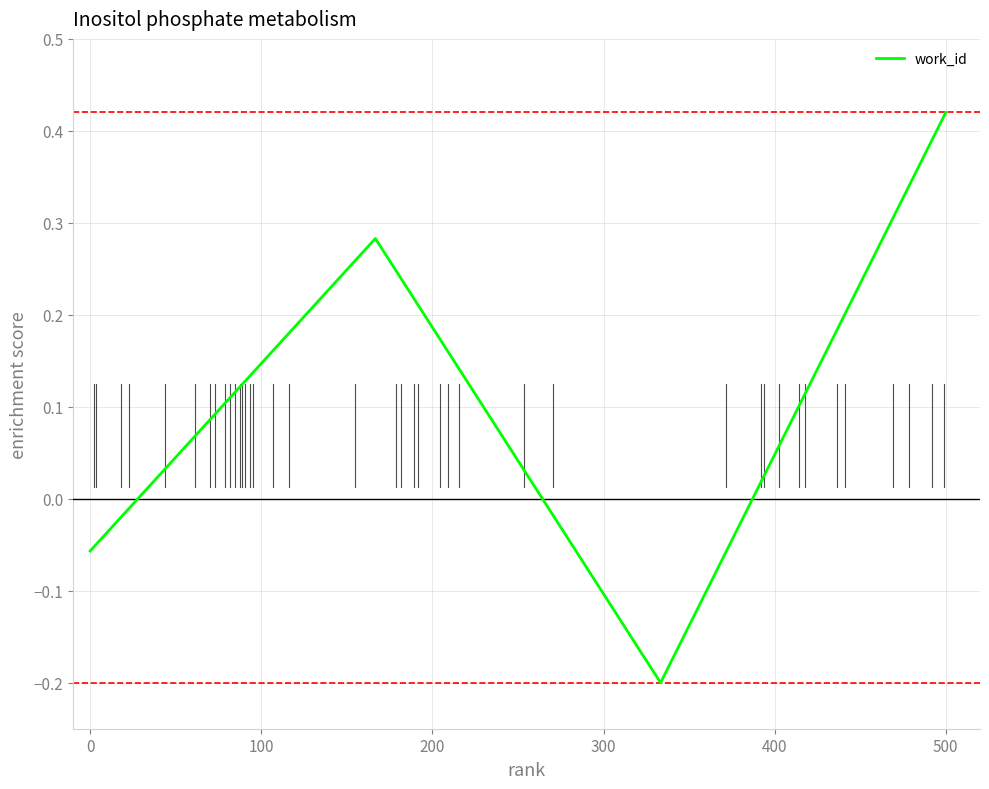

What is the difference between the maximum and minimum values?

0.6